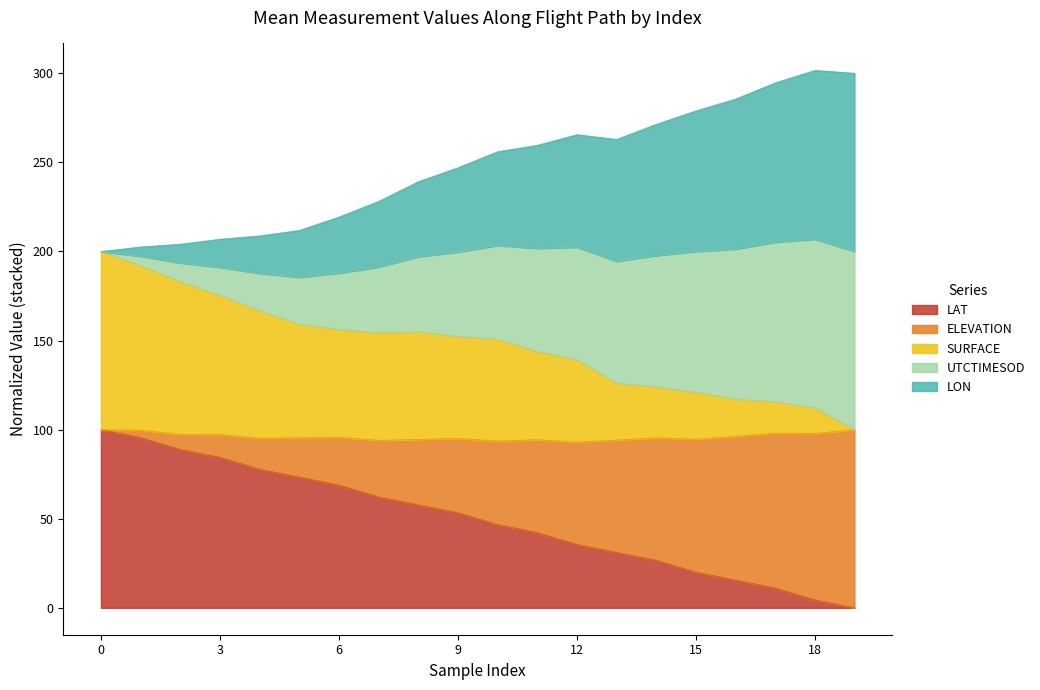

True or false: ELEVATION has a value of 116.8 at 19.

False